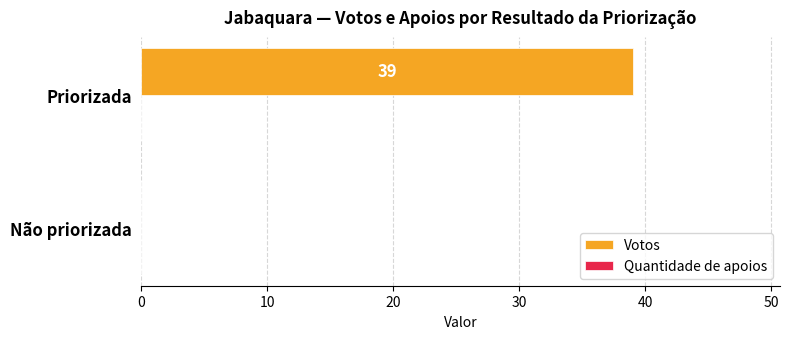

True or false: the data shows 0 at Não priorizada.

True